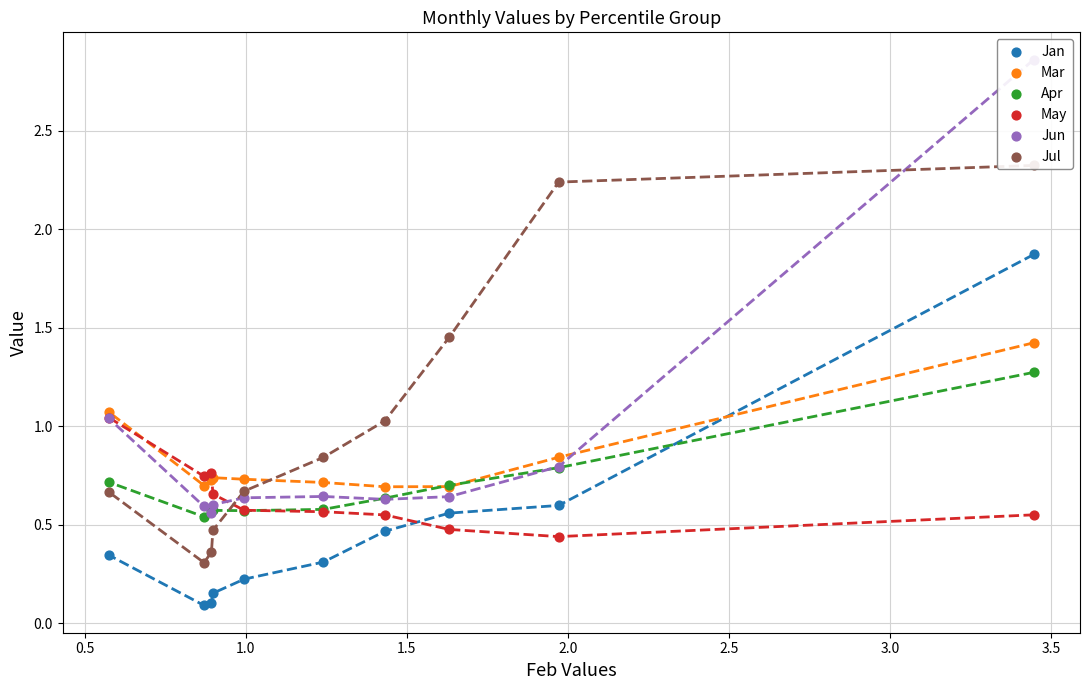

Which series has the largest total across all categories?

Jul